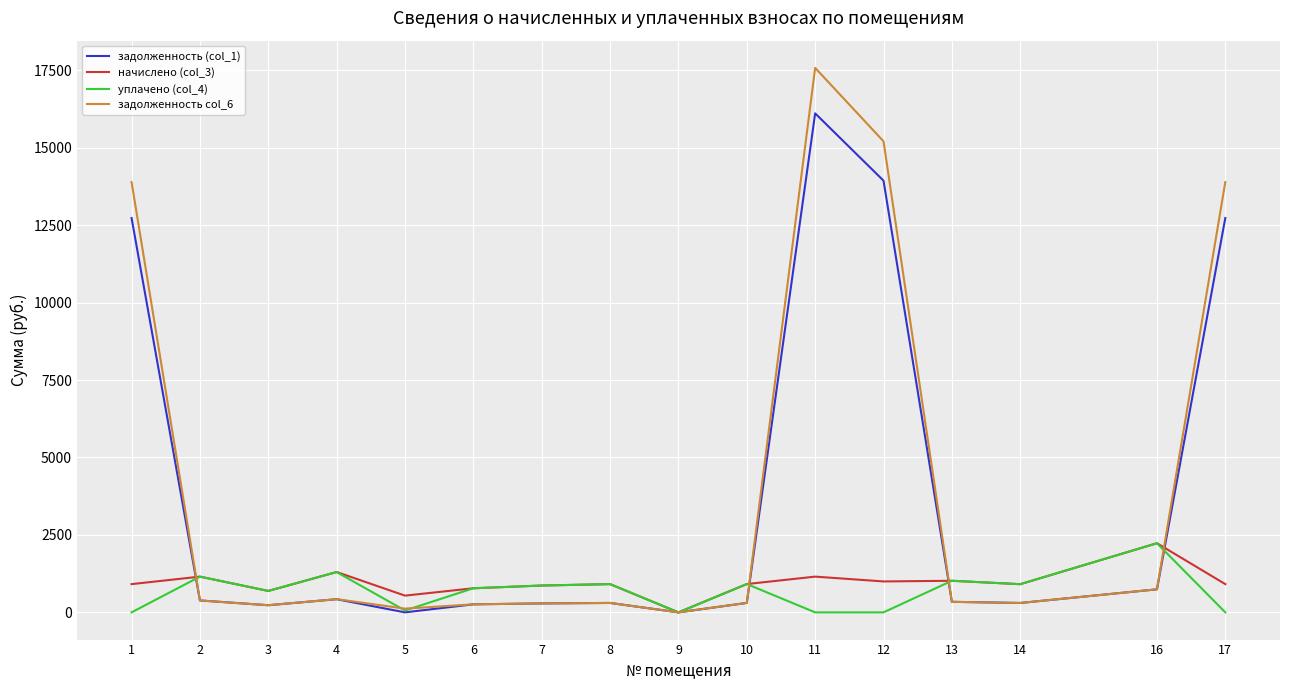

What is the difference between the second highest and minimum values in the задолженность (col_1) series?

13934.5